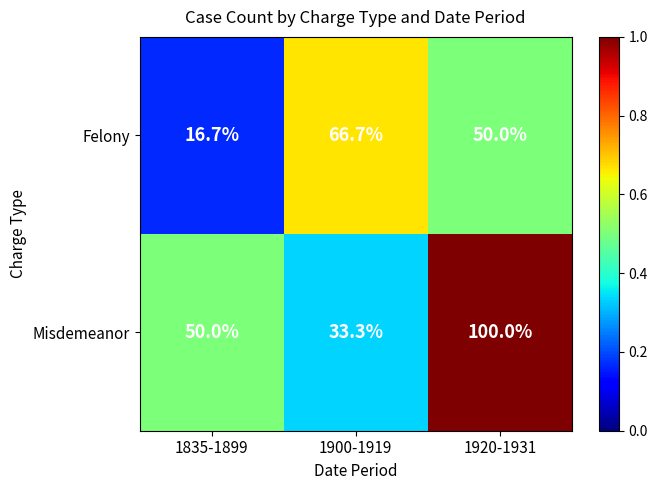

What is the difference between the maximum and minimum values in the Misdemeanor series?

66.7